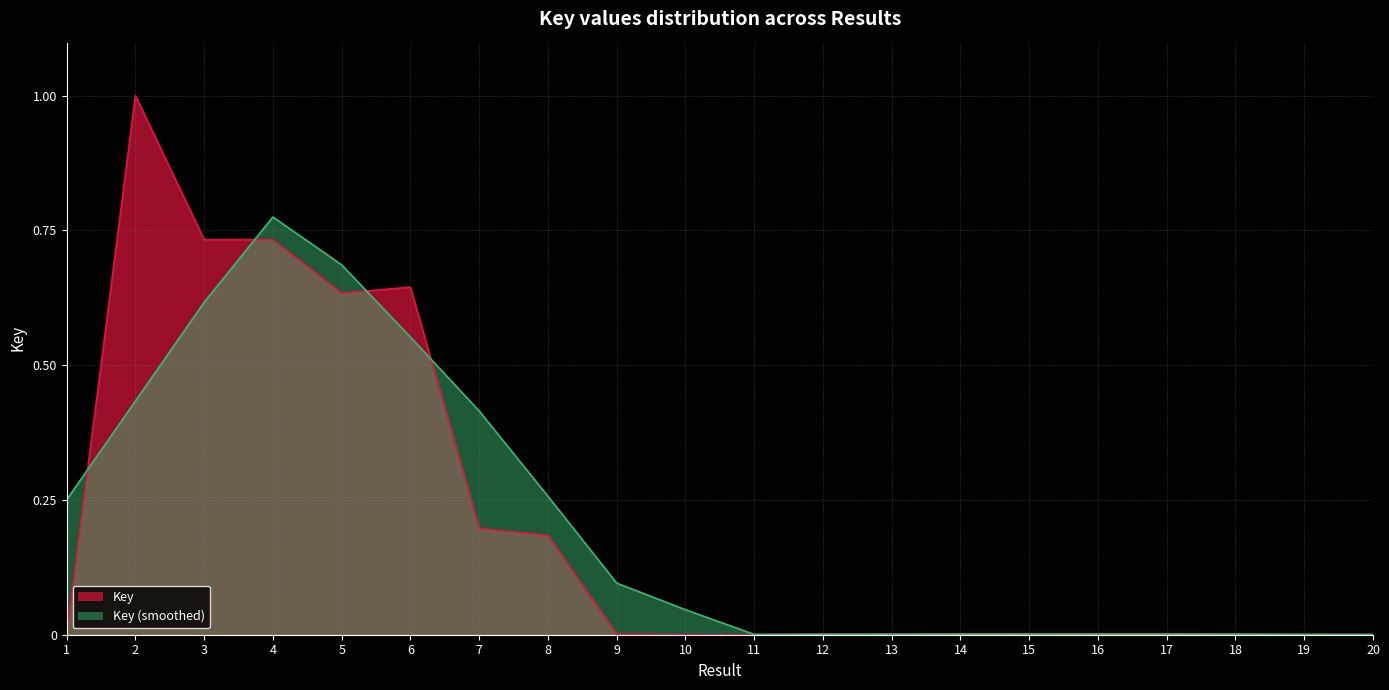

What is the difference between the maximum and minimum values?

1.0